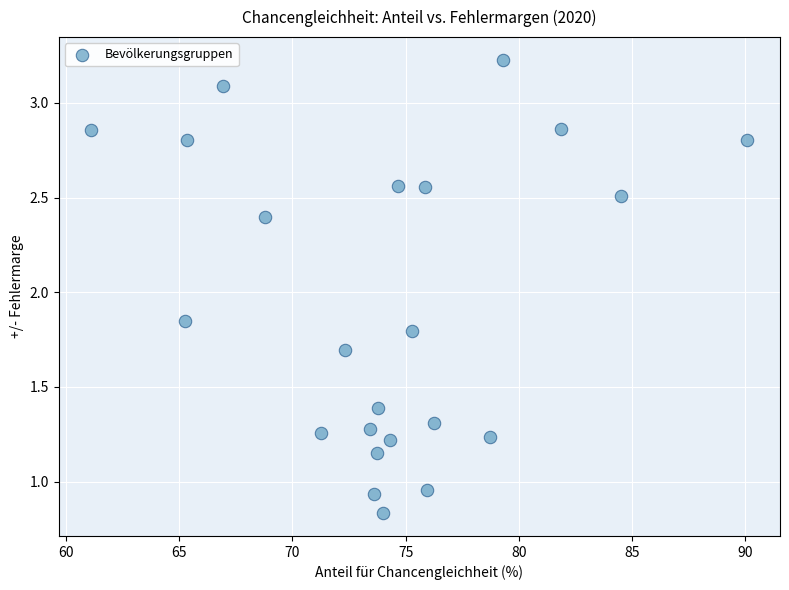

What is the range of X values (max minus min)?

29.0